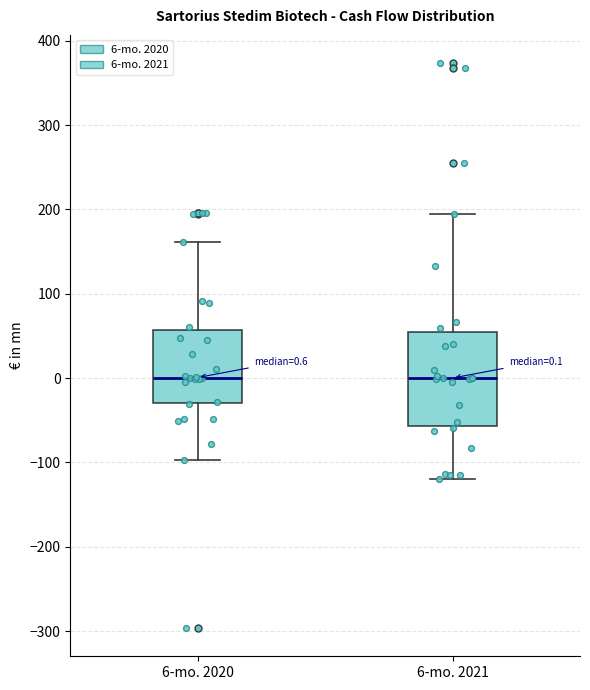

Which box is the tallest, from its lower edge to its upper edge?

6-mo. 2021